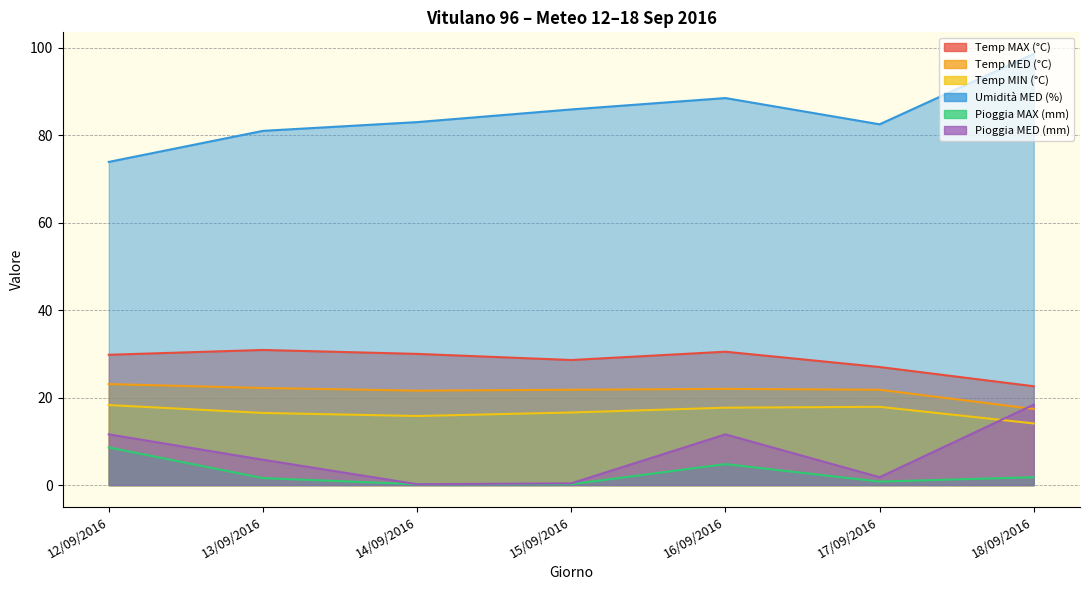

Is it true that Pioggia MAX (mm) equals 0.2 at 15/09/2016?

True